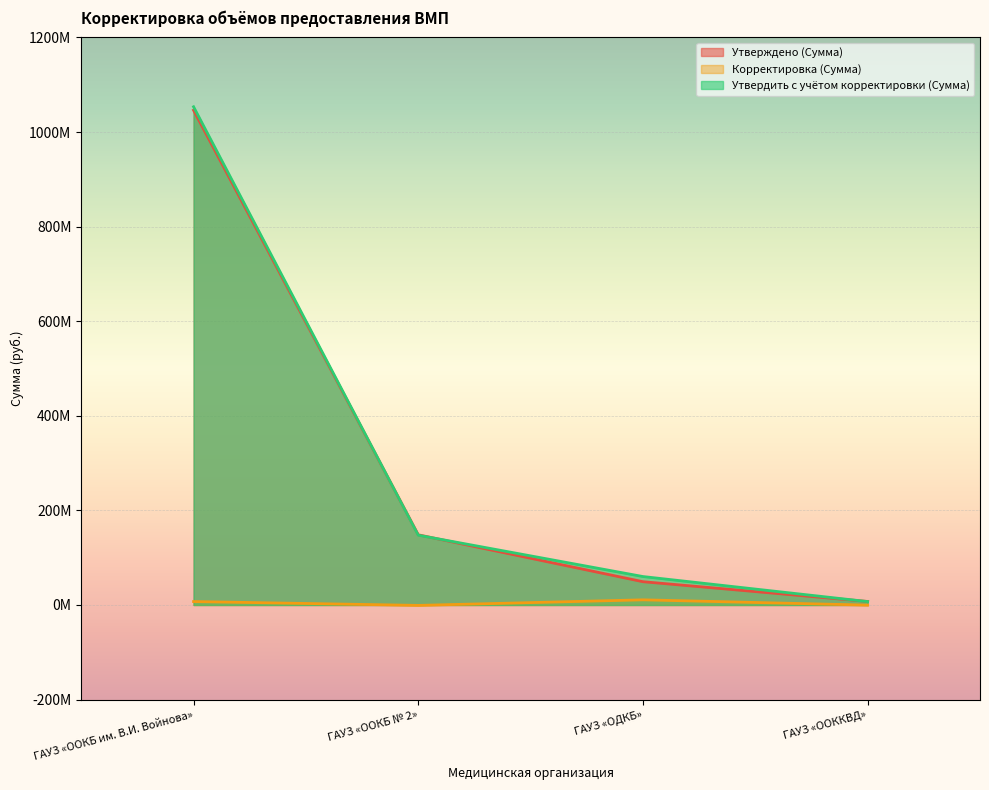

The value of Утверждено (Сумма) at ГАУЗ «ООККВД» is 7472503.9. True or false?

True